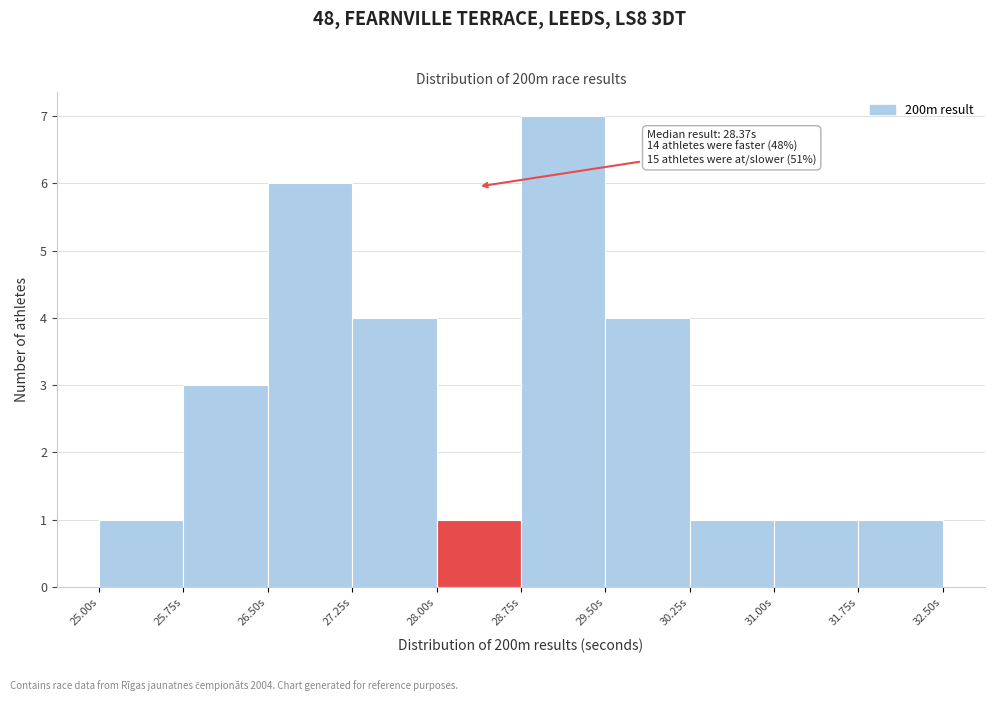

Which range on the x-axis has the tallest bar?

28.75 to 29.50